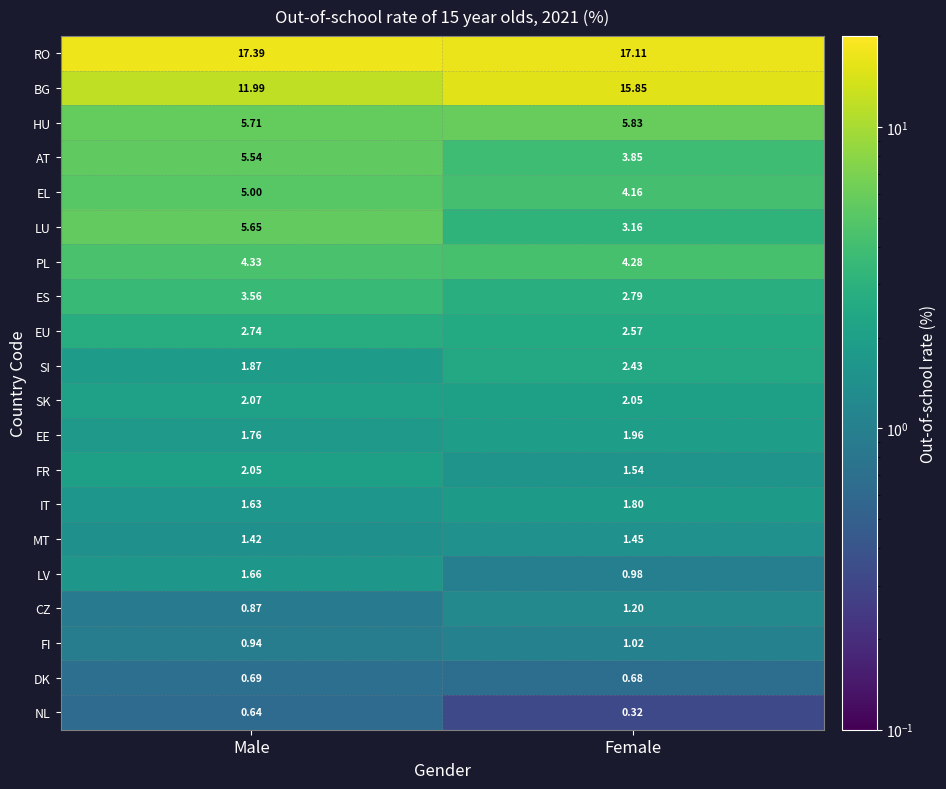

Which series has the largest total across all categories?

RO